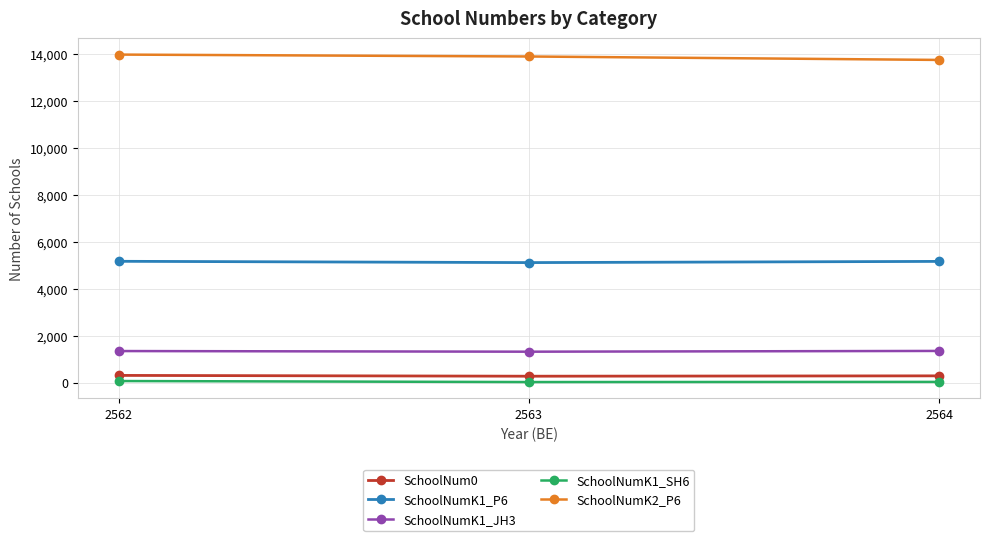

What is the difference between the SchoolNumK2_P6 values at 2563 and 2564?

147